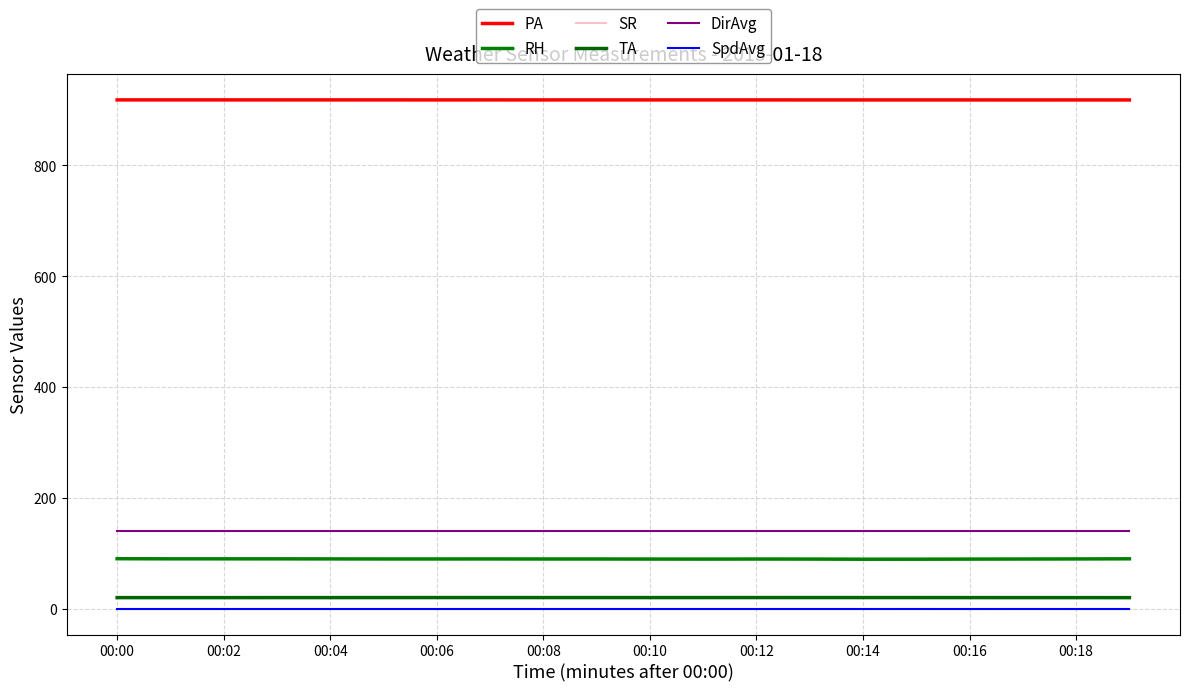

What is the difference between the second highest and second lowest values in the SR series?

0.1